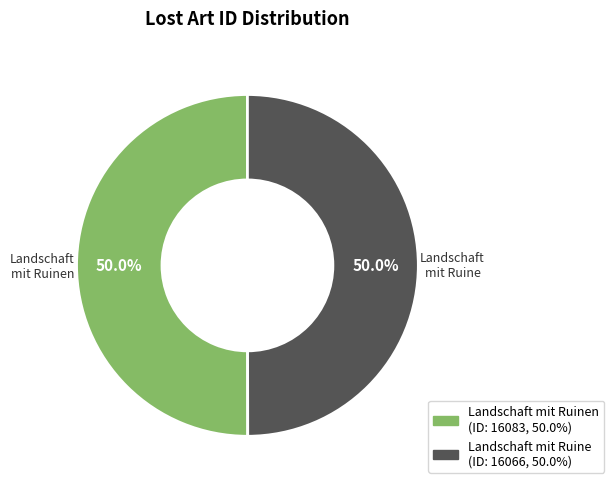

Combined, what portion of the pie is Landschaft mit Ruinen and Landschaft mit Ruine?

100.0%